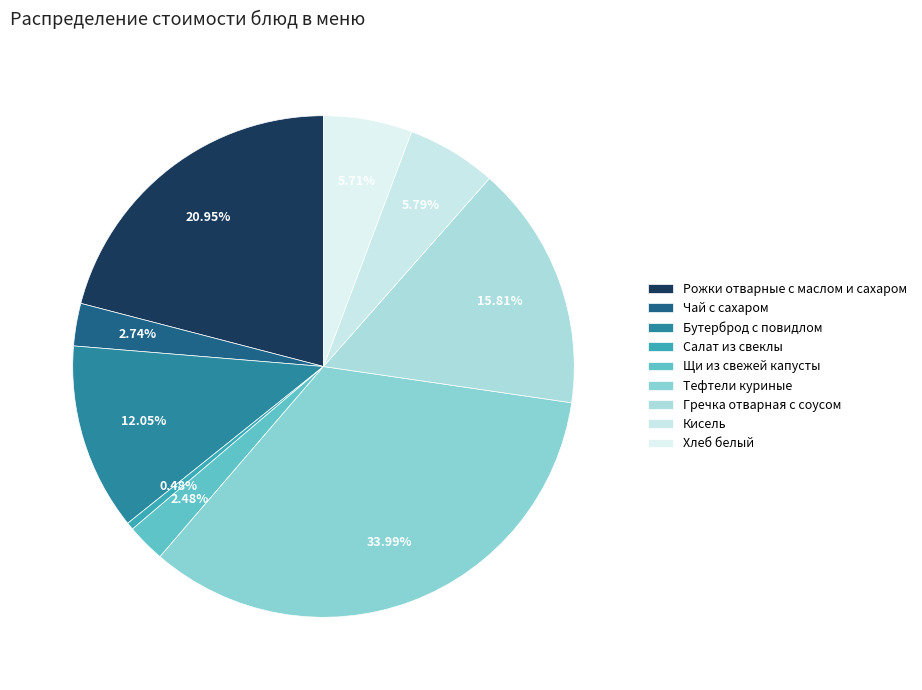

How many segments does this pie chart have?

9